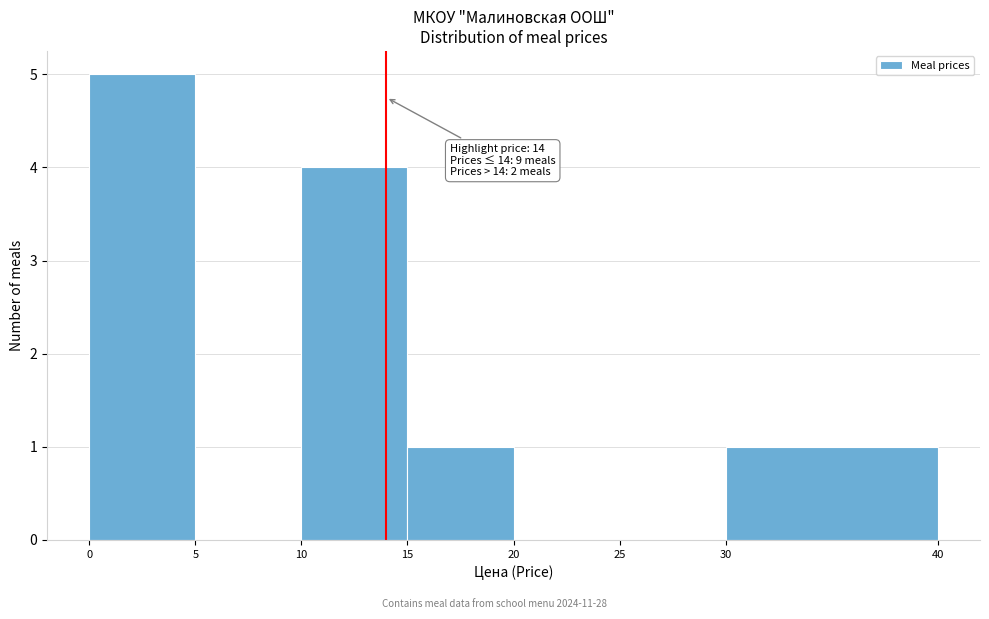

Over which range of the x-axis is the bar tallest?

0 to 5